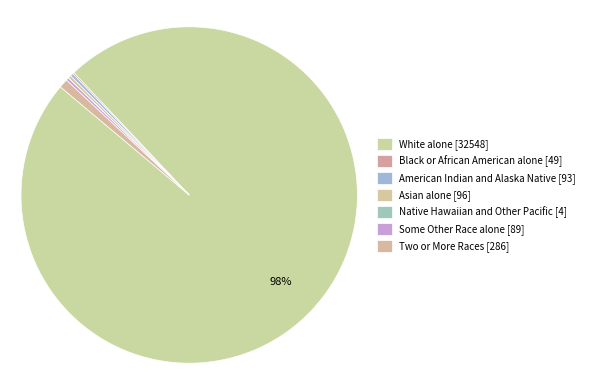

Which slice represents more than half of the pie?

White alone